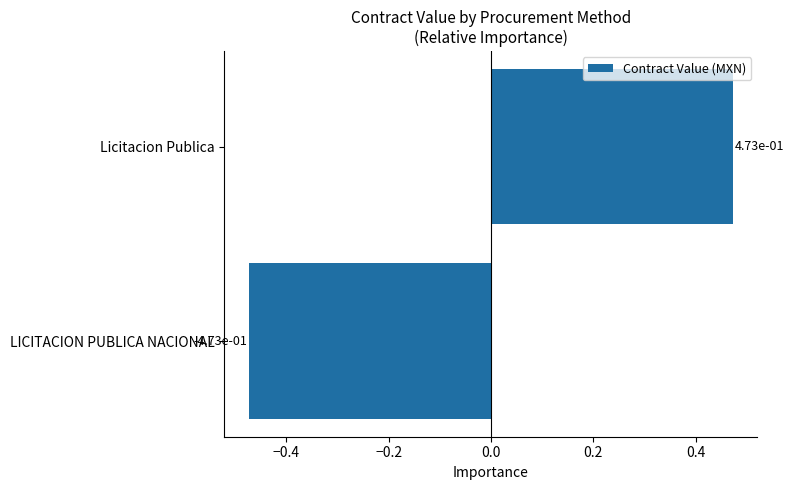

Is it true that the value at Licitacion Publica is 0.7?

False